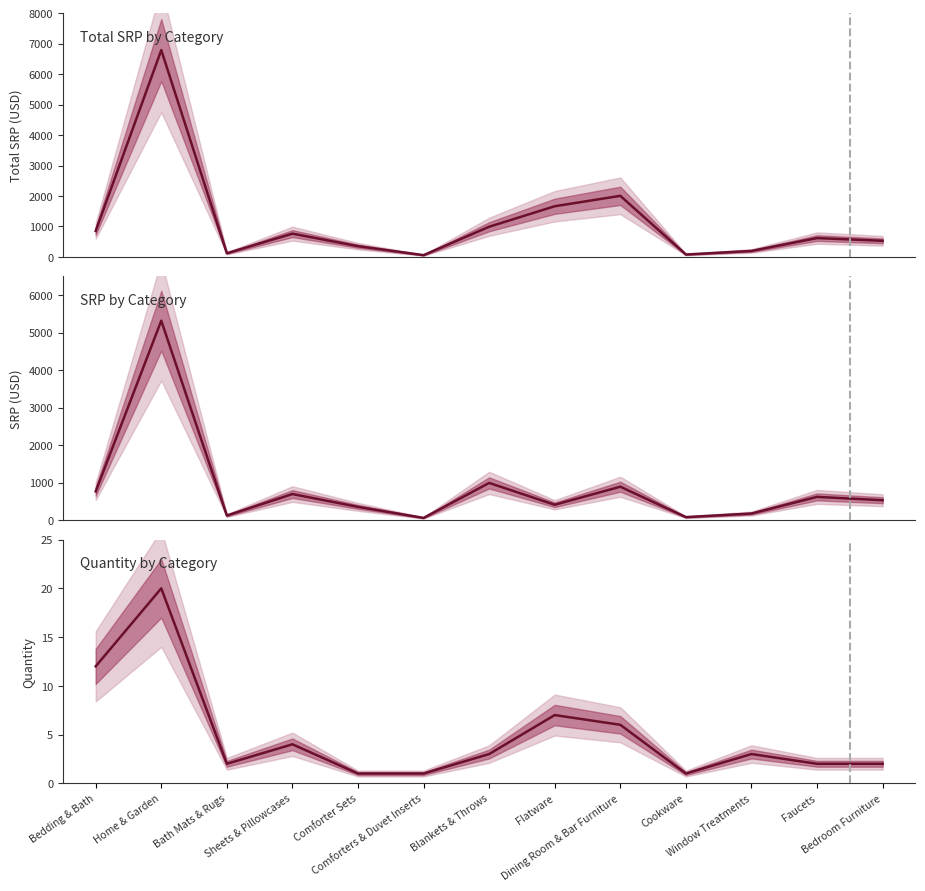

Reading left to right, what are all the values shown in this chart?

Total SRP by Category: 853.6	6791.3	121.9	765.5	353.7	59.0	992.0	1665.0	2007.0	80.0	198.1	619.9	530.5
SRP by Category: 766.5	5320.1	121.9	695.5	353.7	59.0	992.0	410.0	891.2	80.0	175.8	619.9	530.5
Quantity by Category: 12.0	20.0	2.0	4.0	1.0	1.0	3.0	7.0	6.0	1.0	3.0	2.0	2.0